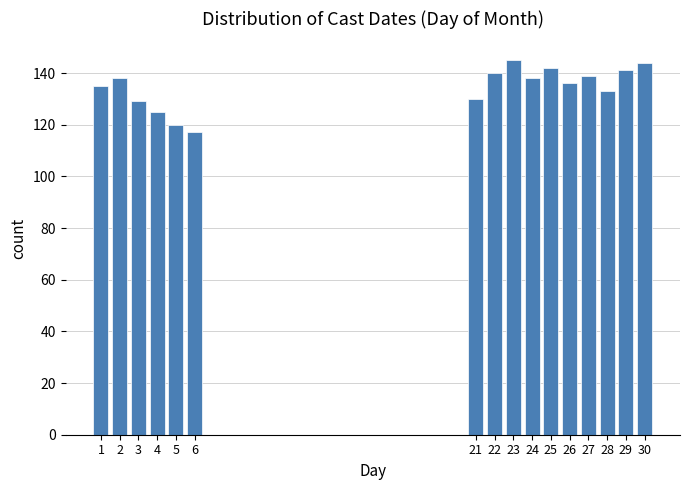

Reading right to left, list all the values displayed in this chart.

30=144	29=141	28=133	27=139	26=136	25=142	24=138	23=145	22=140	21=130	6=117	5=120	4=125	3=129	2=138	1=135